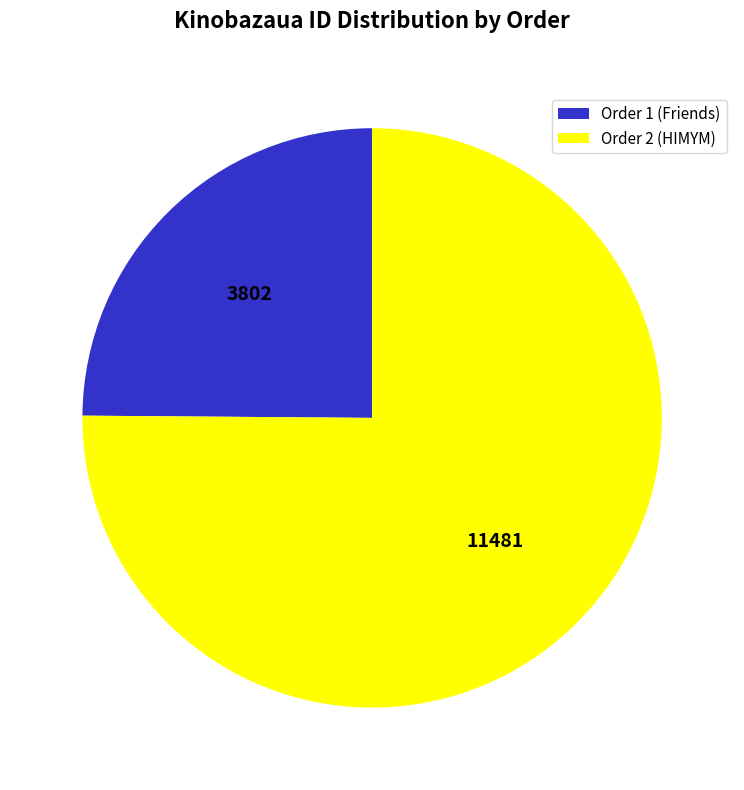

What is the smallest slice in the pie chart?

Order 1 (Friends)